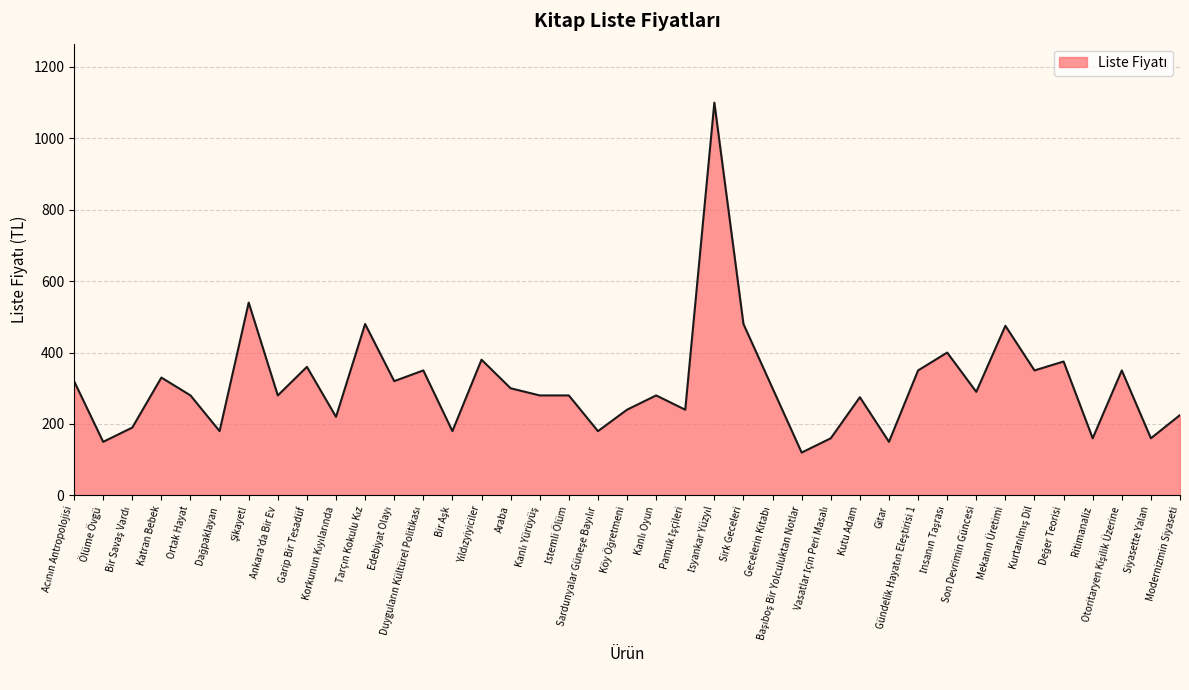

True or false: the data has more than 1 interior local peaks.

True